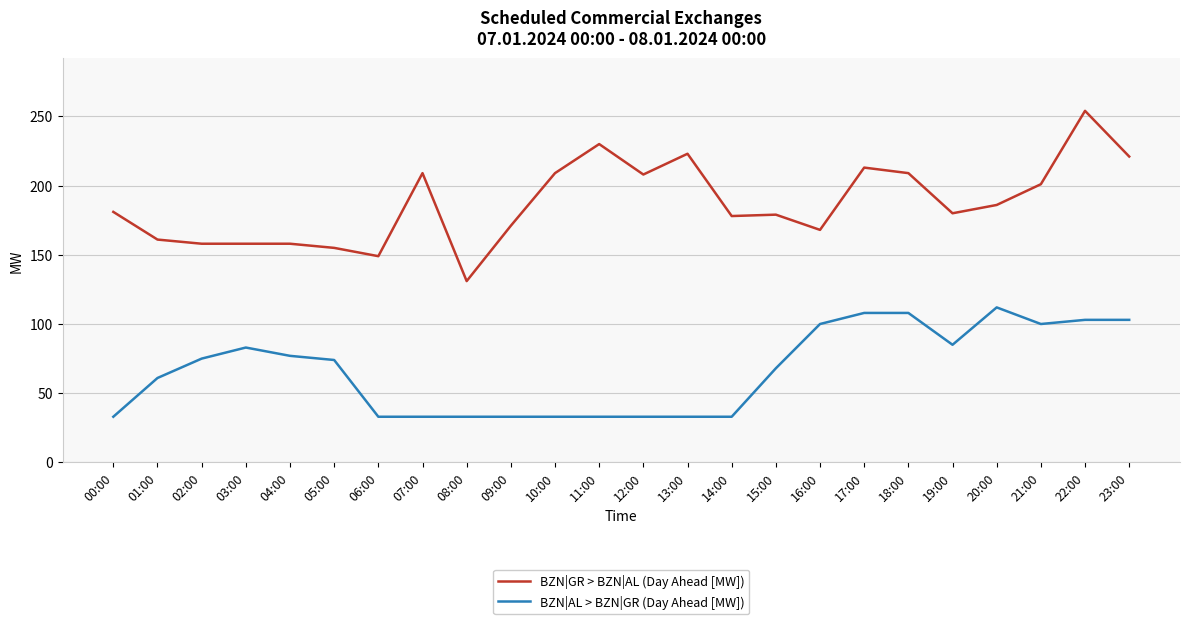

How many distinct data groups are displayed?

2